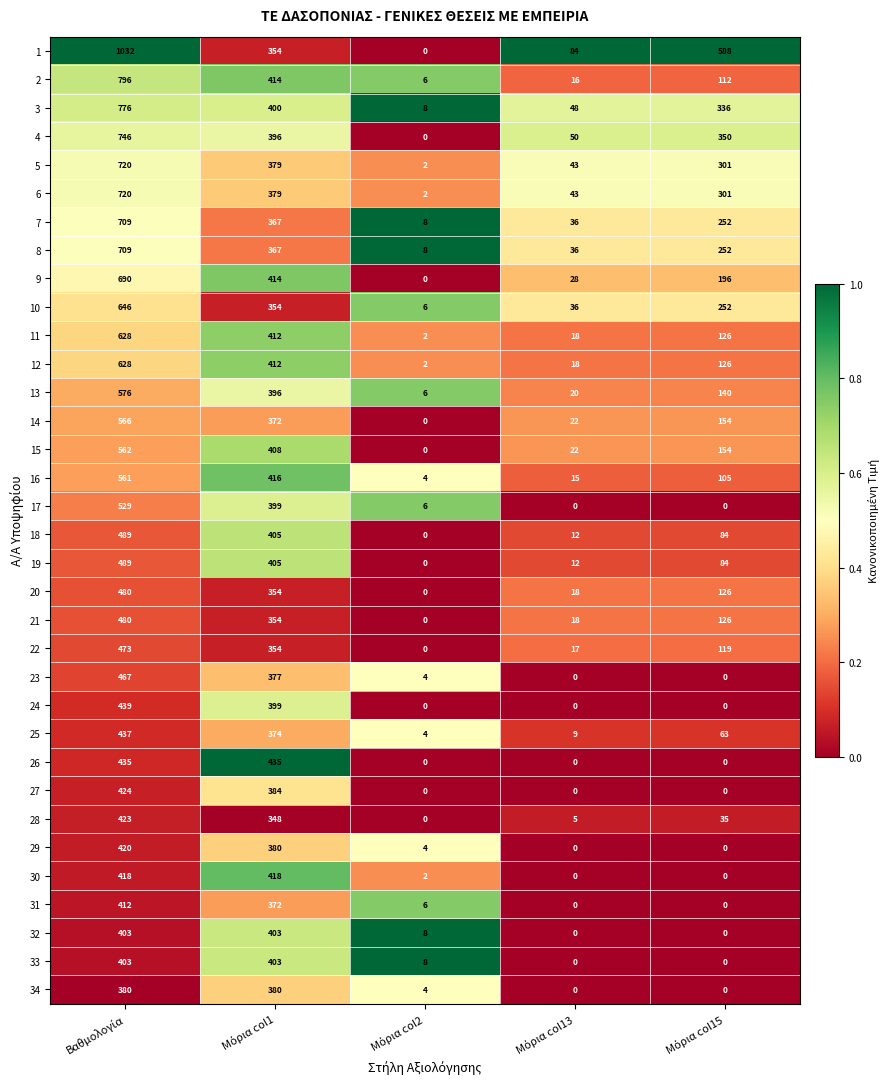

What is the average value of the 17 series?

187